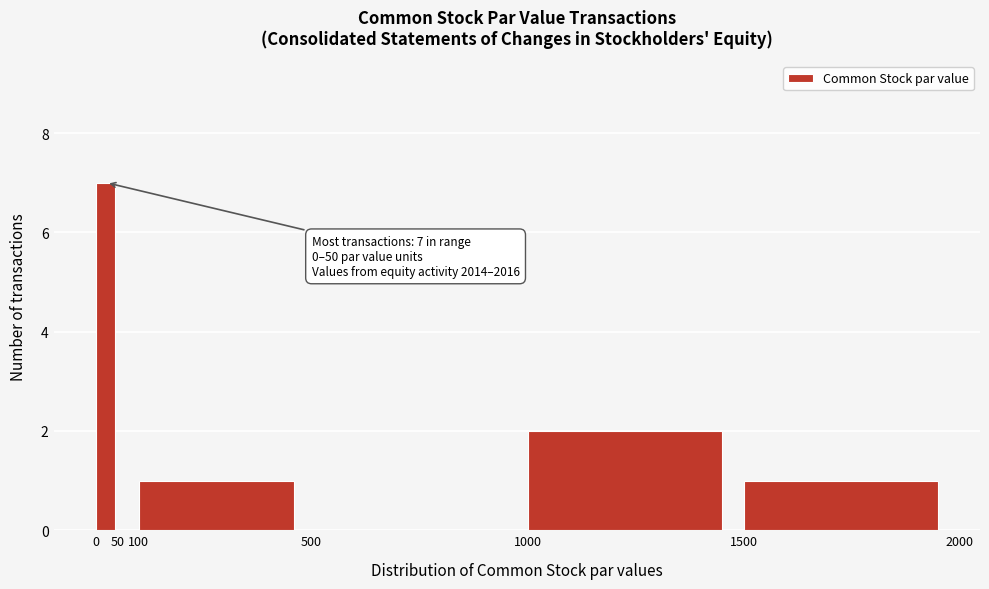

Over which range of the x-axis is the bar tallest?

0 to 50